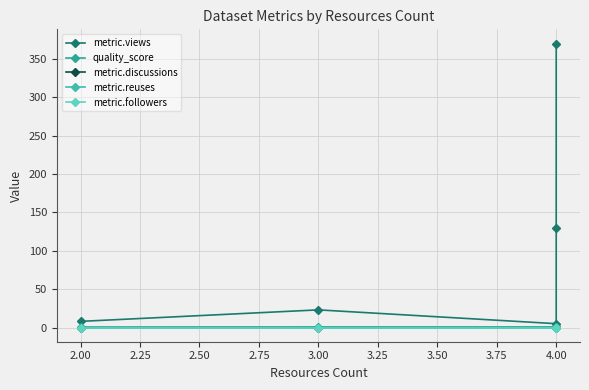

True or false: metric.followers and metric.reuses cross at least once.

False